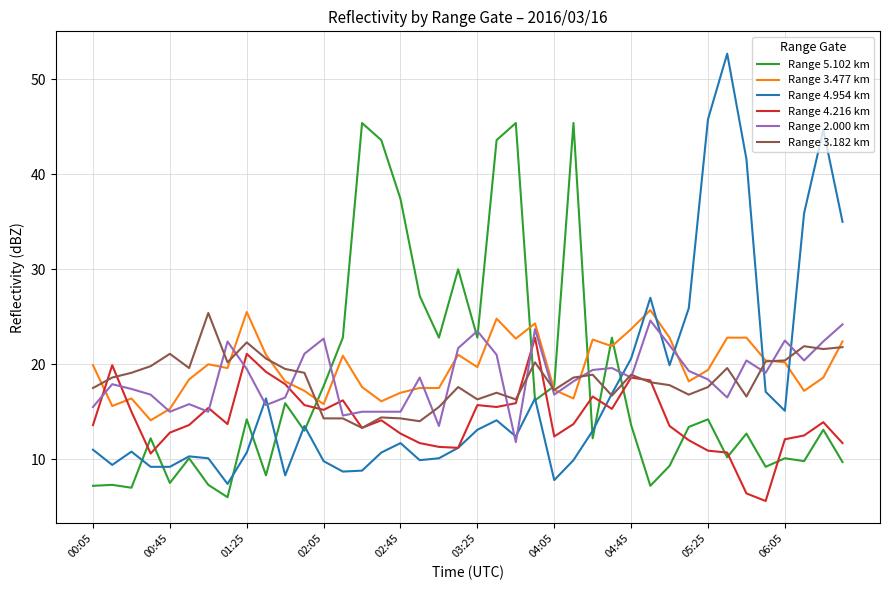

What is the maximum value shown in the chart?

52.7